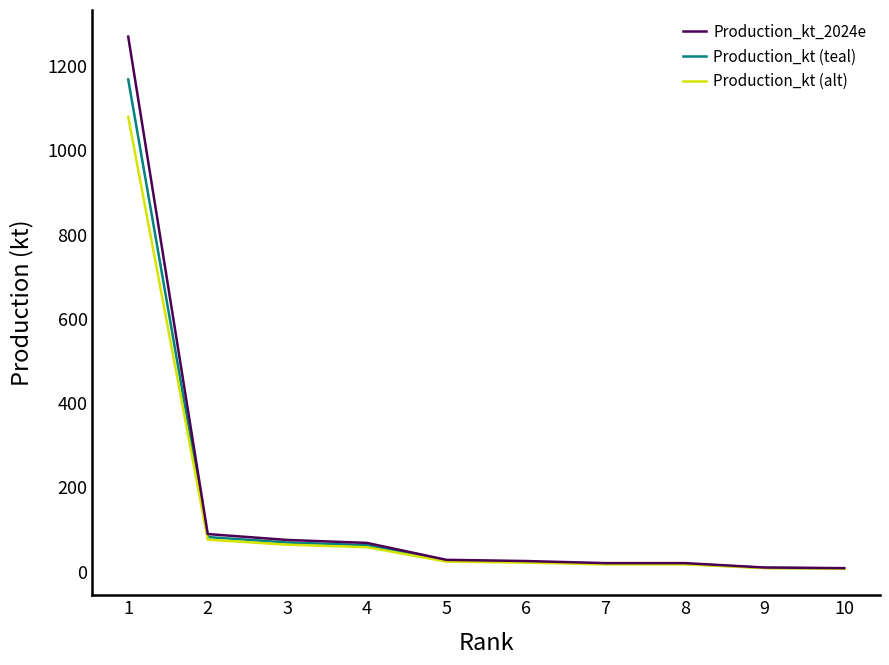

Is the value of Production_kt (alt) at 5 greater than the value of Production_kt (teal) at 3?

No